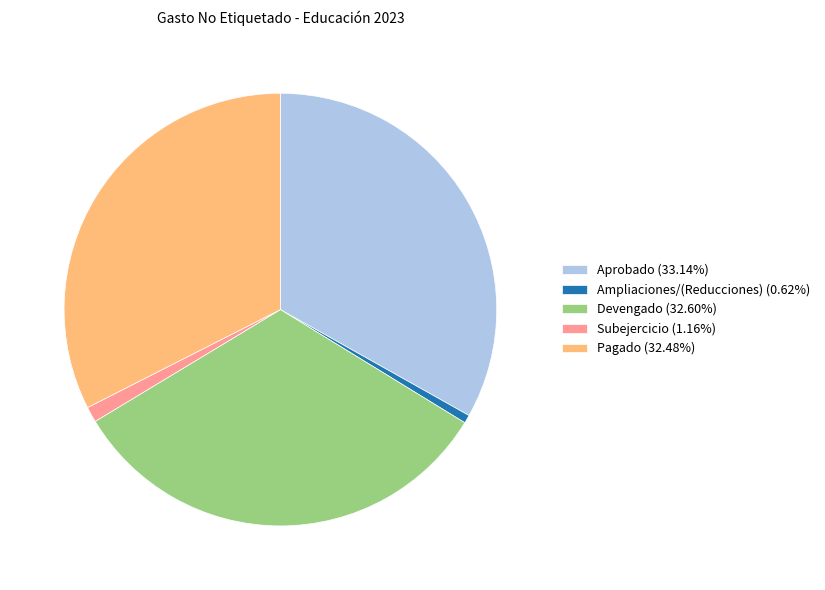

Do Devengado (32.60%) and Pagado (32.48%) together represent more than half of the pie?

Yes